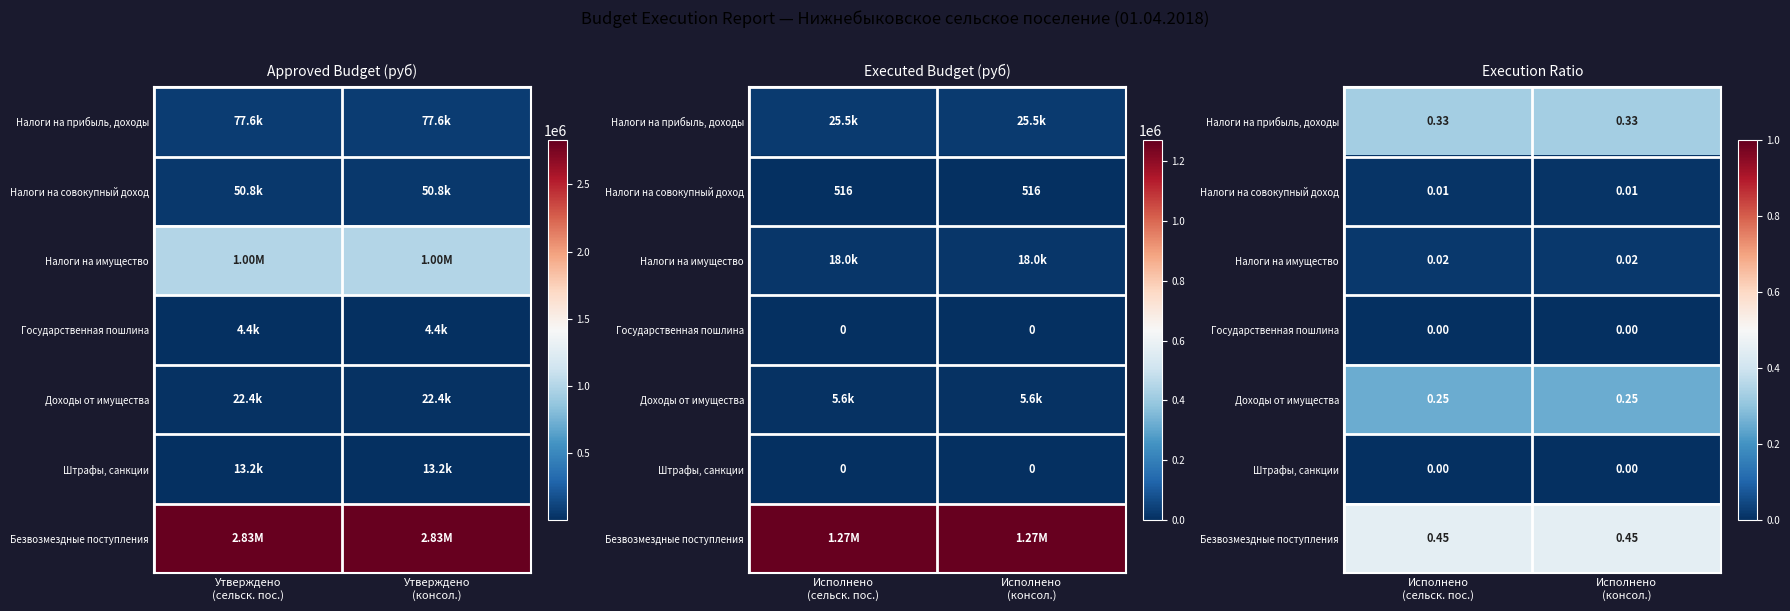

At how many categories does at least one series exceed 0?

2